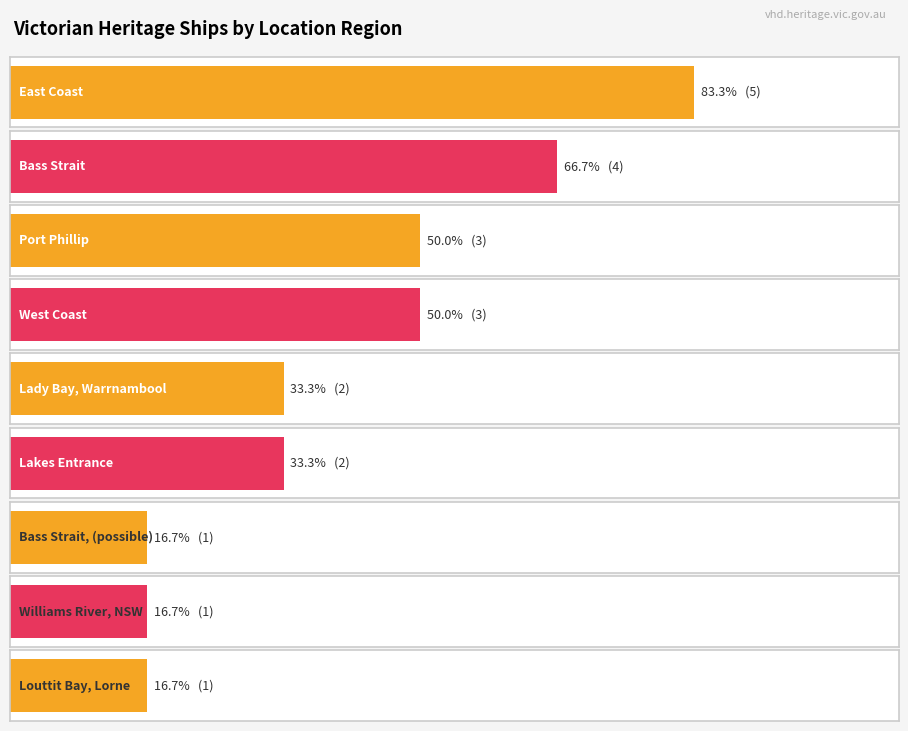

Approximately how many times larger is the value at Lady Bay, Warrnambool compared to Bass Strait (possible)?

2.0